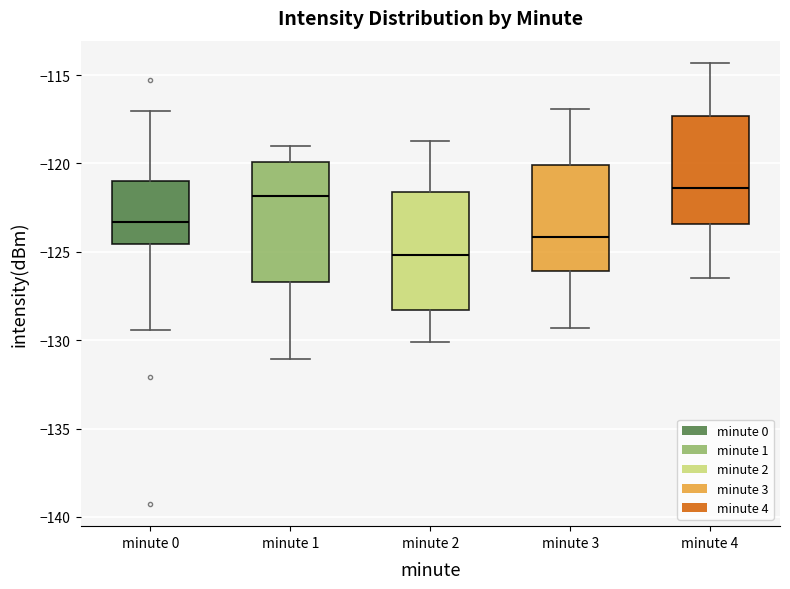

Reading left to right, read every box against the y-axis: the position of its median line, the range the box covers, and the ends of its whiskers. The values are not printed on the chart, so give them approximately, as read against the axis.

minute 0: median -123.5, box -124.5 to -121.0, whiskers -129.5 to -117.0
minute 1: median -122.0, box -126.5 to -120.0, whiskers -131.0 to -119.0
minute 2: median -125.0, box -128.5 to -121.5, whiskers -130.0 to -118.5
minute 3: median -124.0, box -126.0 to -120.0, whiskers -129.5 to -117.0
minute 4: median -121.5, box -123.5 to -117.5, whiskers -126.5 to -114.5